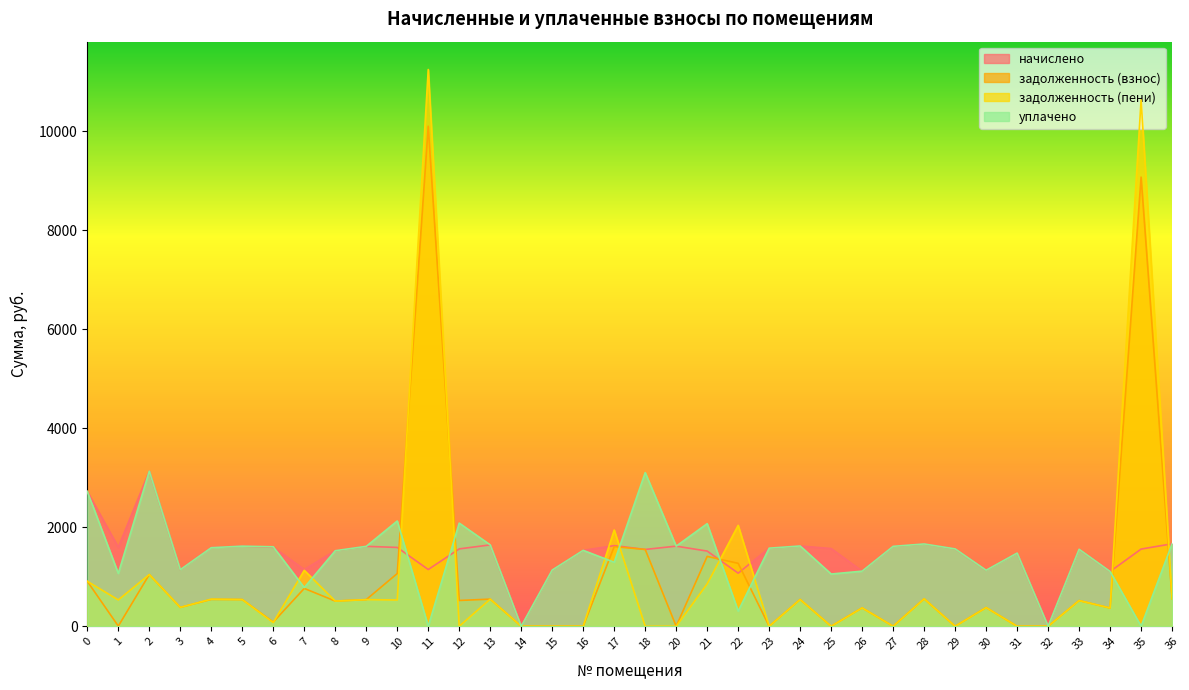

Reading left to right, transcribe all the data shown in this chart.

начислено: 0=2724.7	1=1596.5	2=3133.9	3=1143.0	4=1592.8	5=1618.6	6=1596.5	7=1146.7	8=1526.4	9=1614.9	10=1592.8	11=1146.7	12=1563.3	13=1644.4	14=0.0	15=1135.6	16=1533.8	17=1629.7	18=1552.2	20=1618.6	21=1519.0	22=1072.9	23=1578.0	24=1622.3	25=1570.7	26=1113.5	27=1614.9	28=1662.8	29=1563.3	30=1131.9	31=1478.5	32=0.0	33=1555.9	34=1106.1	35=1559.6	36=1666.5
задолженность (взнос): 0=908.2	1=3.5	2=1044.7	3=381.0	4=542.3	5=539.5	6=84.6	7=764.4	8=508.8	9=538.3	10=1065.3	11=10103.7	12=521.1	13=548.1	14=0.0	15=0.0	16=0.0	17=1608.3	18=1552.2	20=0.0	21=1411.4	22=1271.5	23=0.0	24=540.8	25=0.0	26=371.2	27=0.0	28=554.3	29=0.0	30=377.3	31=0.0	32=0.0	33=518.6	34=368.7	35=9076.0	36=555.5
задолженность (пени): 0=908.2	1=532.2	2=1044.7	3=381.0	4=547.6	5=539.5	6=75.2	7=1130.2	8=508.8	9=538.3	10=530.9	11=11250.3	12=0.0	13=548.1	14=0.0	15=0.0	16=0.0	17=1944.6	18=0.0	20=0.0	21=856.9	22=2038.6	23=0.0	24=540.8	25=0.0	26=371.2	27=0.0	28=554.3	29=0.0	30=377.3	31=0.0	32=0.0	33=518.6	34=368.7	35=10635.6	36=555.5
уплачено: 0=2724.7	1=1067.8	2=3133.9	3=1143.0	4=1587.5	5=1618.6	6=1605.9	7=780.9	8=1526.4	9=1614.9	10=2127.2	11=0.0	12=2084.4	13=1644.4	14=0.0	15=1135.6	16=1533.8	17=1293.4	18=3104.5	20=1618.6	21=2073.5	22=305.9	23=1578.0	24=1622.3	25=1055.6	26=1113.5	27=1614.9	28=1662.8	29=1563.3	30=1131.9	31=1478.5	32=0.0	33=1555.9	34=1106.1	35=0.0	36=1666.5